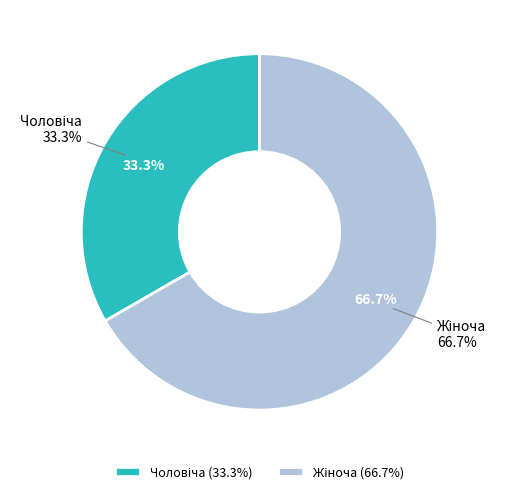

The Жіноча slice represents 67% of the pie. True or false?

True